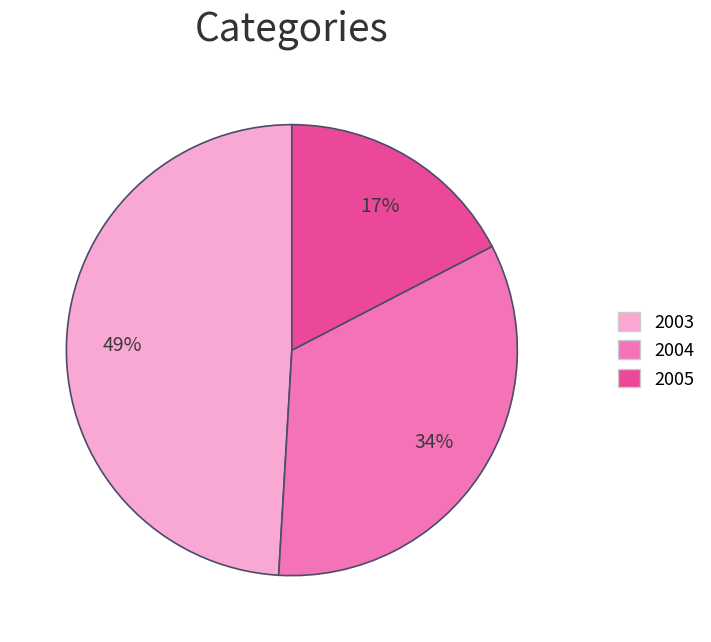

Which slice is the largest?

2003